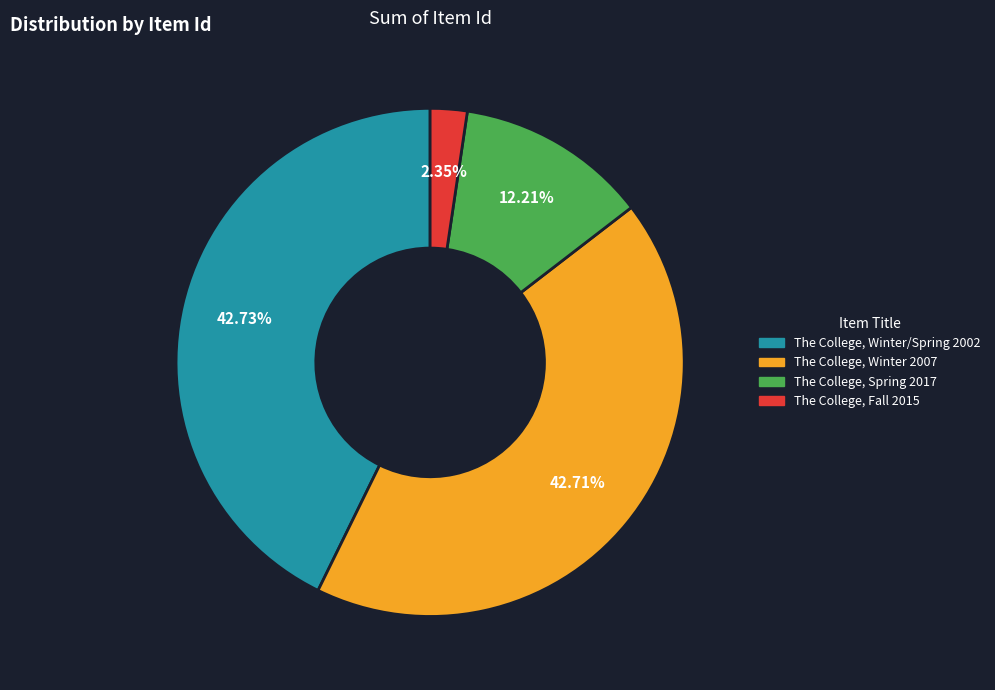

Rank the categories by value from highest to lowest.

The College, Winter/Spring 2002, The College, Winter 2007, The College, Spring 2017, The College, Fall 2015